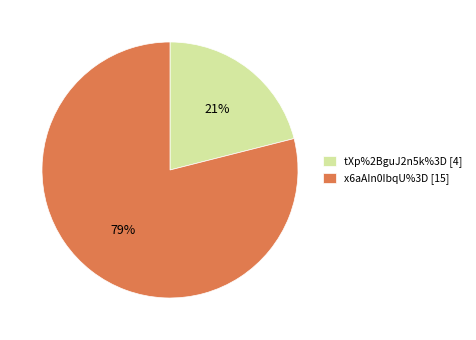

Is there any slice that represents more than half of the pie?

Yes